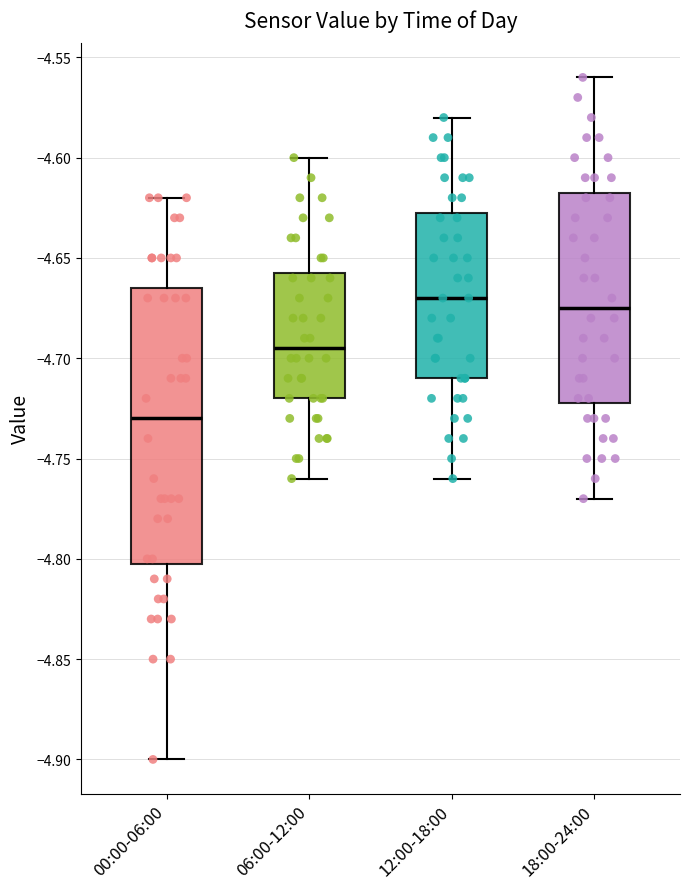

Which box is the tallest, from its lower edge to its upper edge?

00:00-06:00